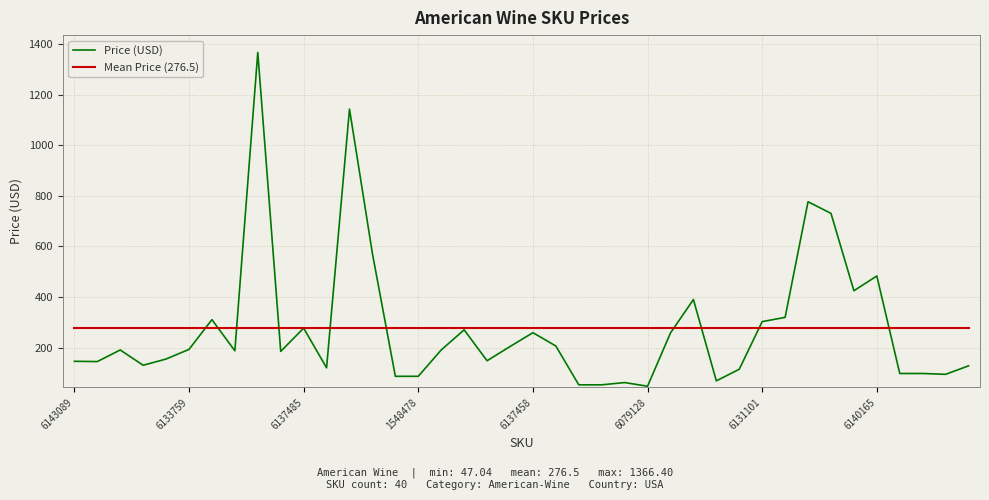

Count the number of data series in this chart.

2